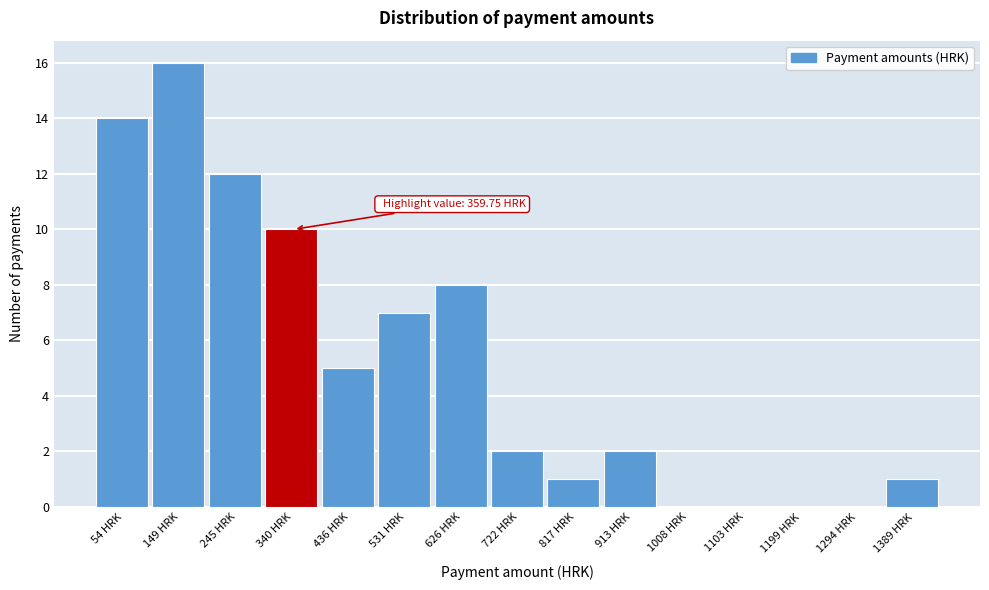

Over which range of the x-axis is the bar tallest?

100 to 200